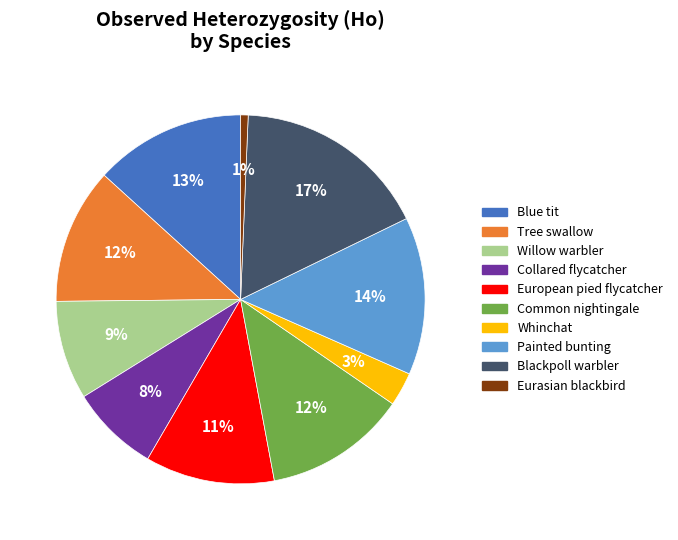

Combined, do Blue tit and Willow warbler account for over 50%?

No